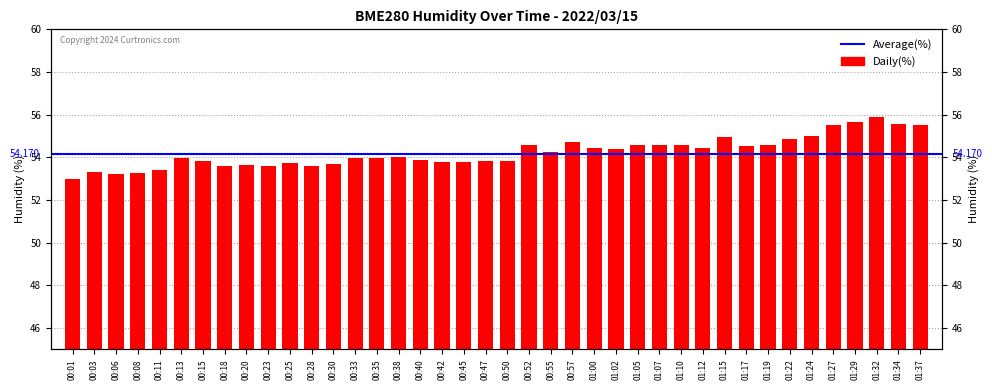

Rank the categories by value from lowest to highest.

00:01, 00:06, 00:08, 00:03, 00:11, 00:18, 00:23, 00:28, 00:20, 00:30, 00:25, 00:42, 00:45, 00:50, 00:47, 00:15, 00:40, 00:33, 00:13, 00:35, 00:38, 00:55, 01:02, 01:12, 01:00, 01:17, 00:52, 01:05, 01:19, 01:07, 01:10, 00:57, 01:22, 01:15, 01:24, 01:27, 01:37, 01:34, 01:29, 01:32